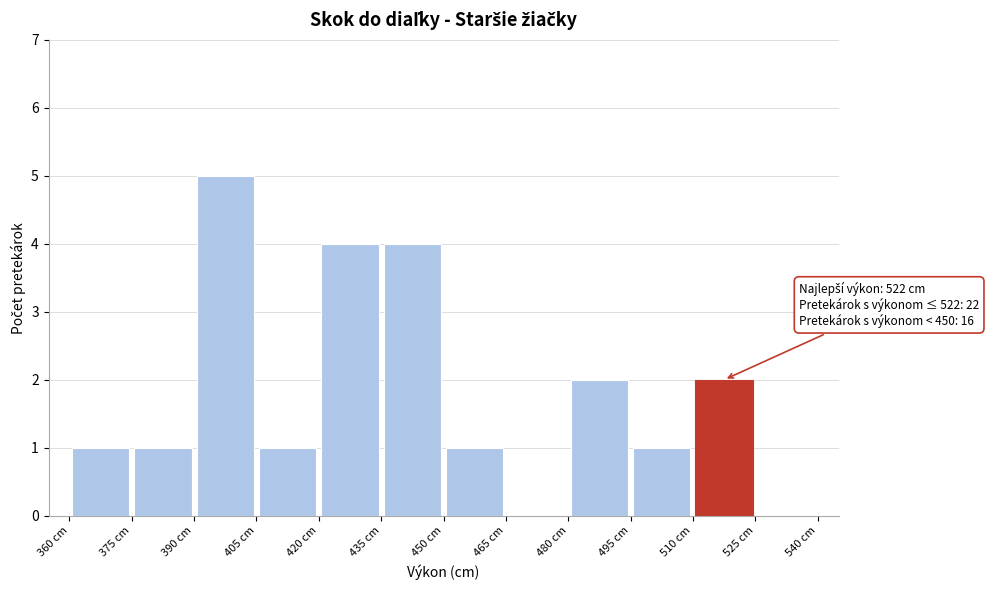

Over which range of the x-axis is the bar tallest?

390 to 405